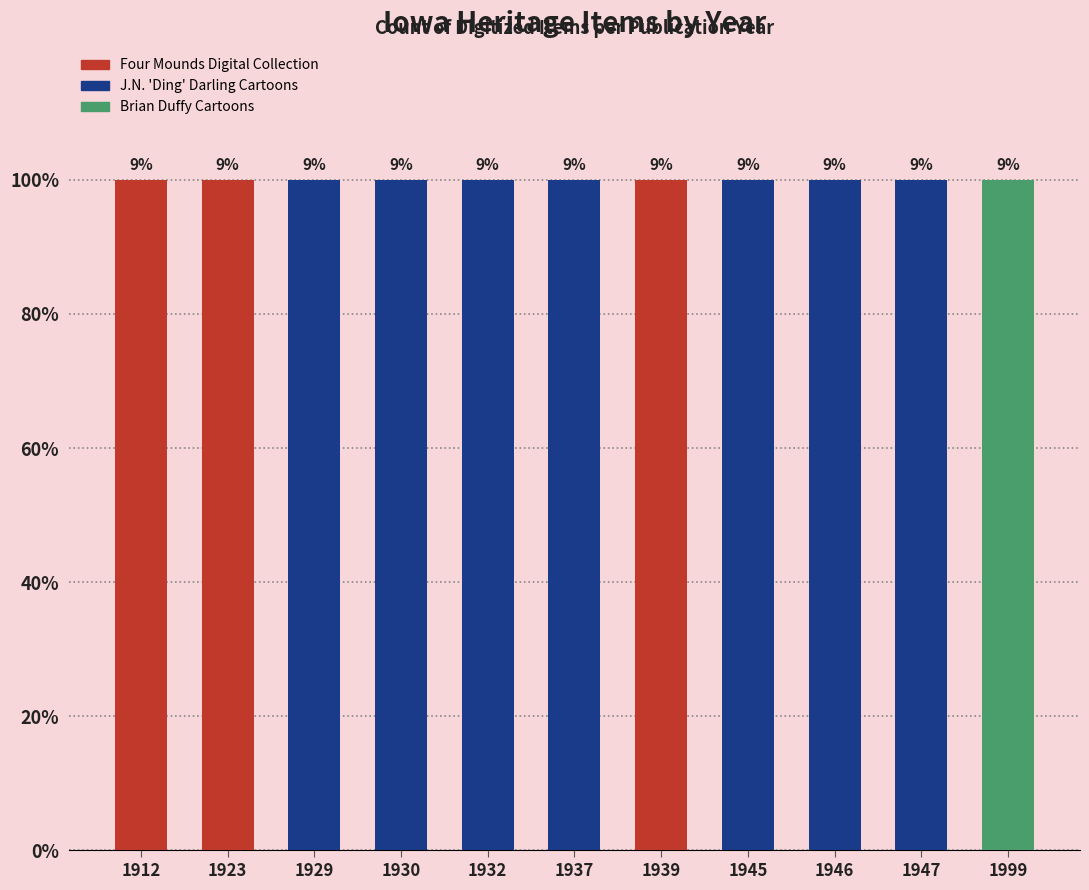

How many values are between 1 and 2?

10